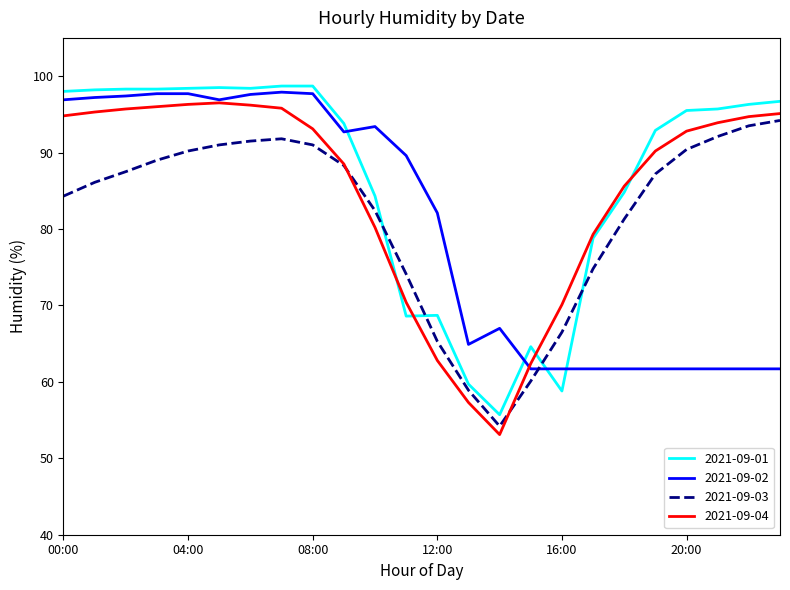

In 2021-09-04, how many points are lower than both neighbors (excluding endpoints)?

1